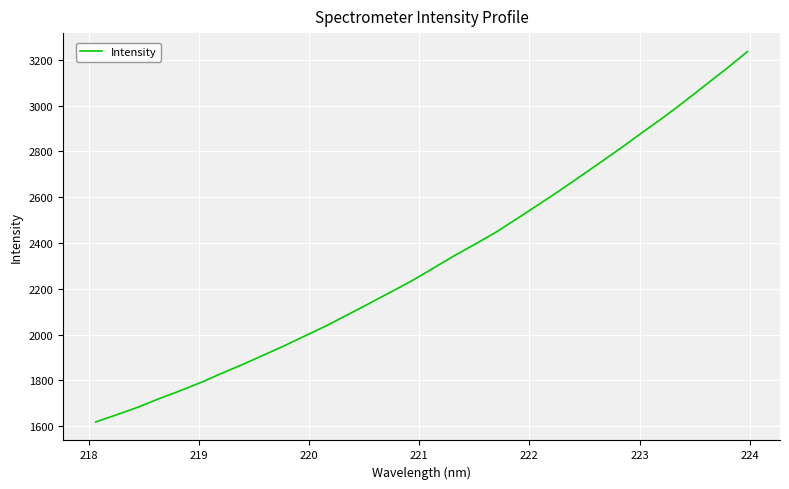

Does the chart display data point markers on the line(s)?

No